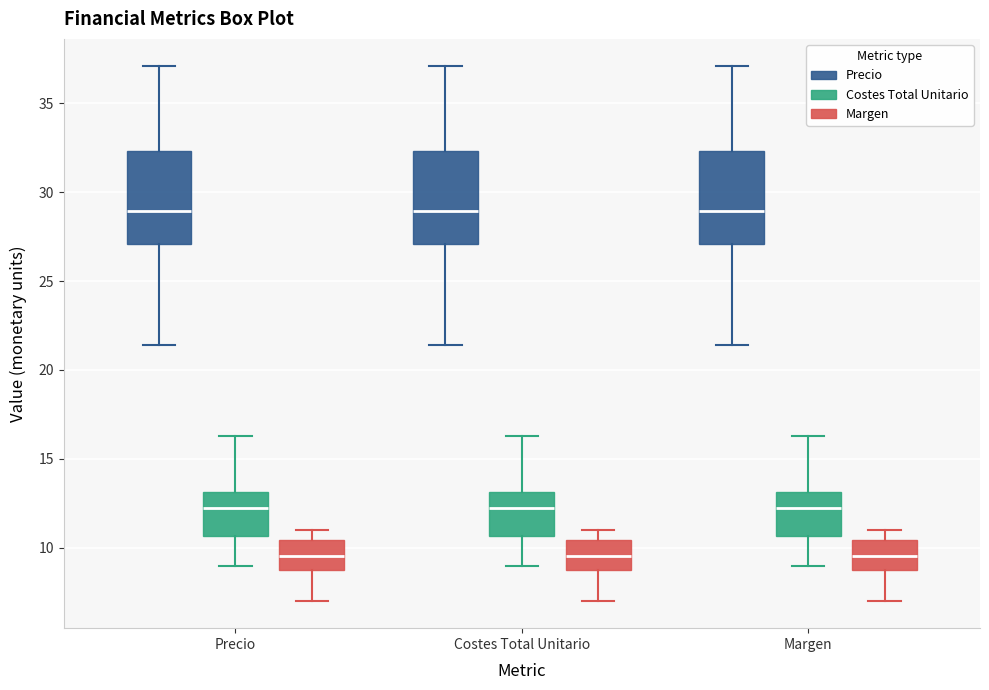

Reading left to right, read every box against the y-axis: the position of its median line, the range the box covers, and the ends of its whiskers. The values are not printed on the chart, so give them approximately, as read against the axis.

Precio (Precio): median 29.0, box 27.0 to 32.5, whiskers 21.5 to 37.0
Precio (Costes Total Unitario): median 12.5, box 10.5 to 13.0, whiskers 9.0 to 16.5
Precio (Margen): median 9.5, box 9.0 to 10.5, whiskers 7.0 to 11.0
Costes Total Unitario (Precio): median 29.0, box 27.0 to 32.5, whiskers 21.5 to 37.0
Costes Total Unitario (Costes Total Unitario): median 12.5, box 10.5 to 13.0, whiskers 9.0 to 16.5
Costes Total Unitario (Margen): median 9.5, box 9.0 to 10.5, whiskers 7.0 to 11.0
Margen (Precio): median 29.0, box 27.0 to 32.5, whiskers 21.5 to 37.0
Margen (Costes Total Unitario): median 12.5, box 10.5 to 13.0, whiskers 9.0 to 16.5
Margen (Margen): median 9.5, box 9.0 to 10.5, whiskers 7.0 to 11.0